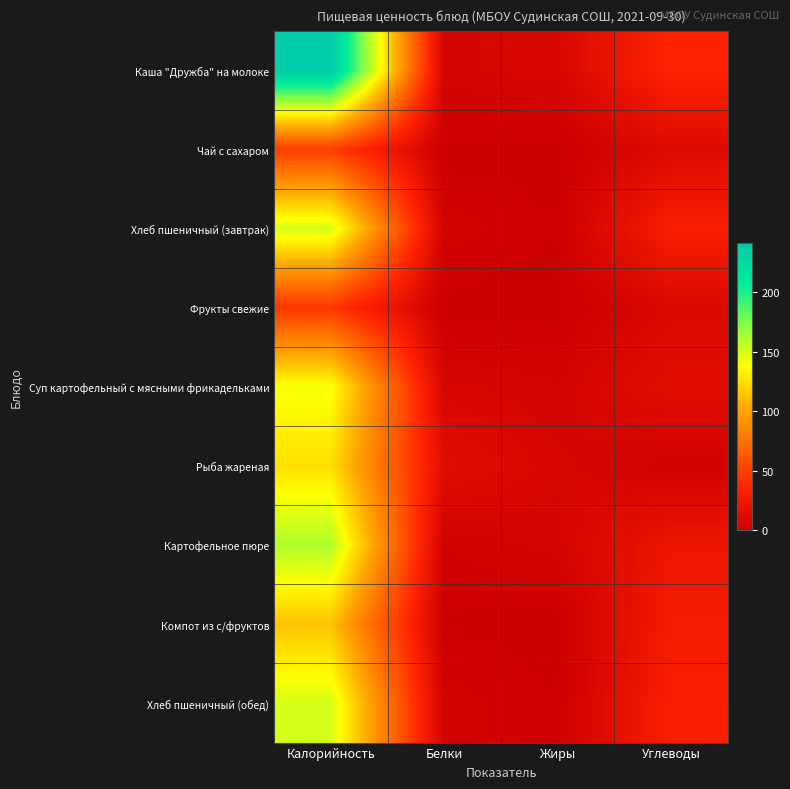

Count the number of data series in this chart.

9